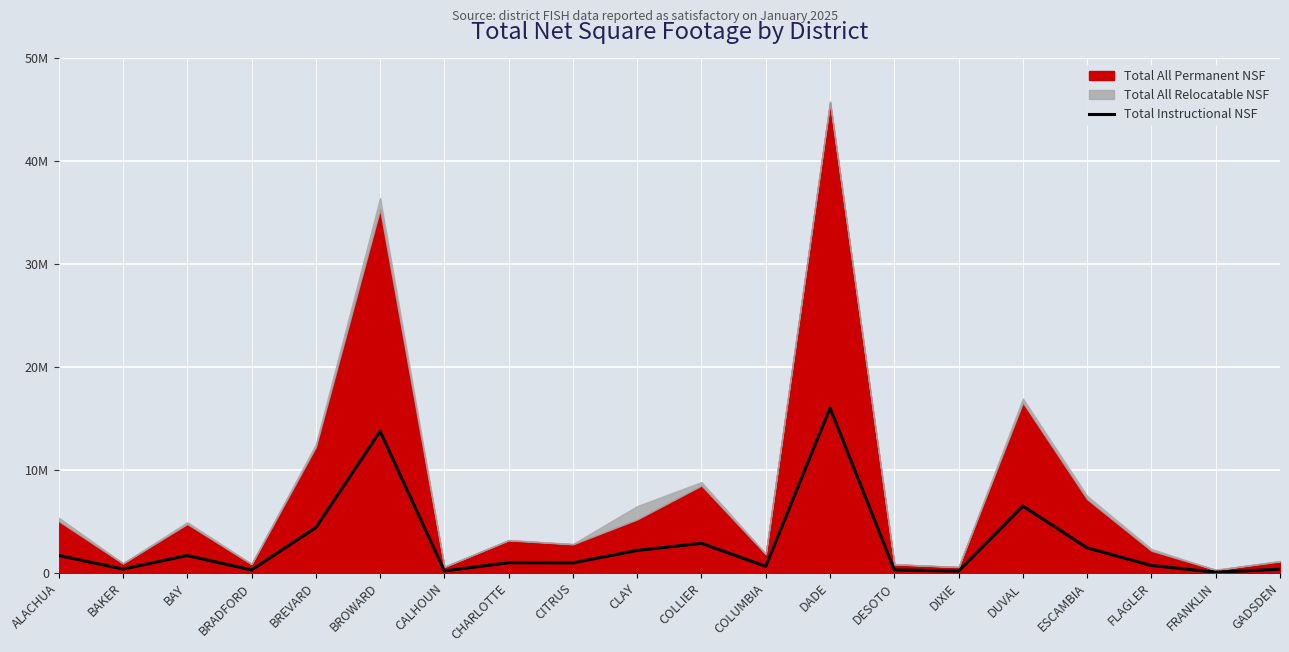

What is the difference between the second highest and second lowest values?

13583887